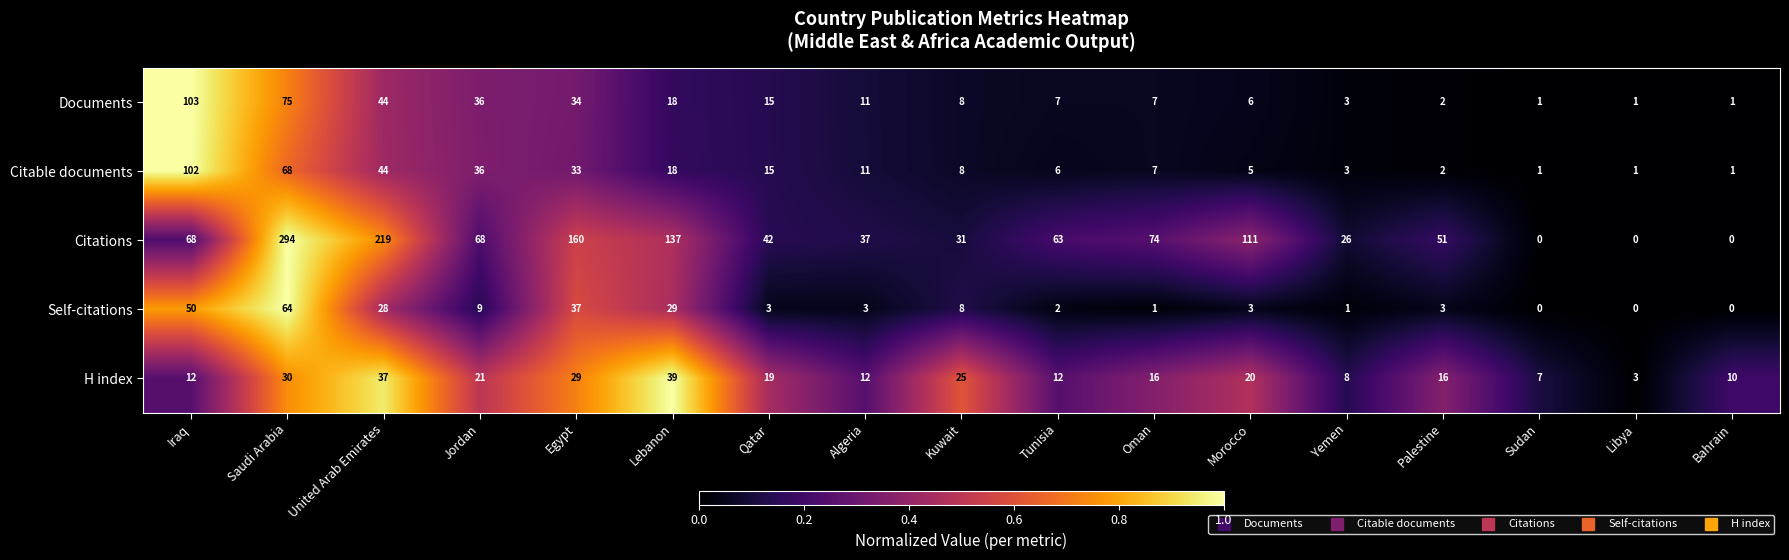

True or false: Documents has a value of 2 at Sudan.

False